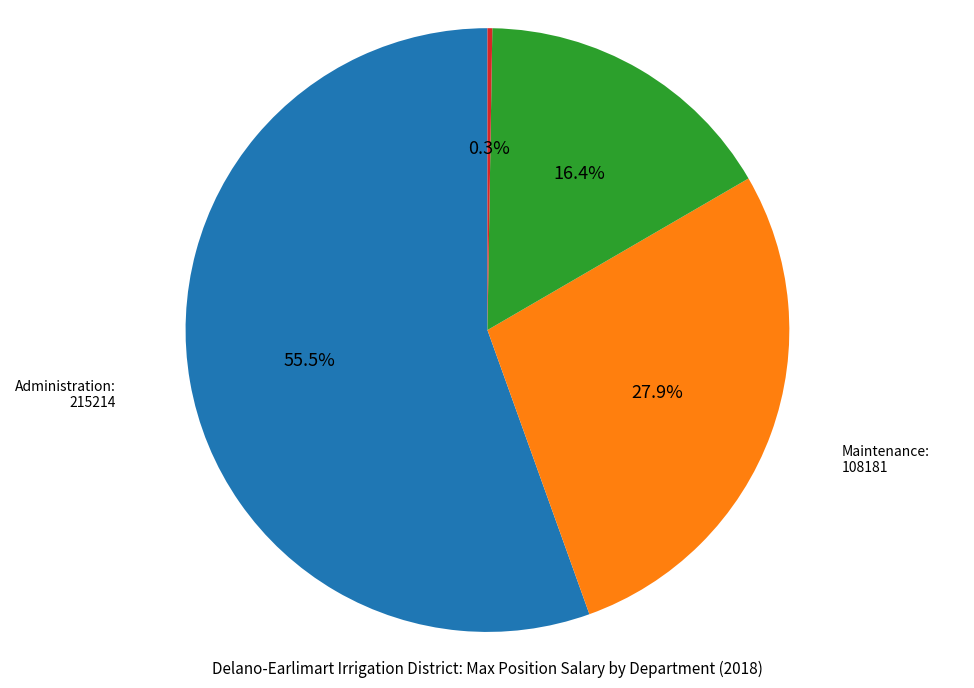

Is there a majority slice in this chart?

Yes